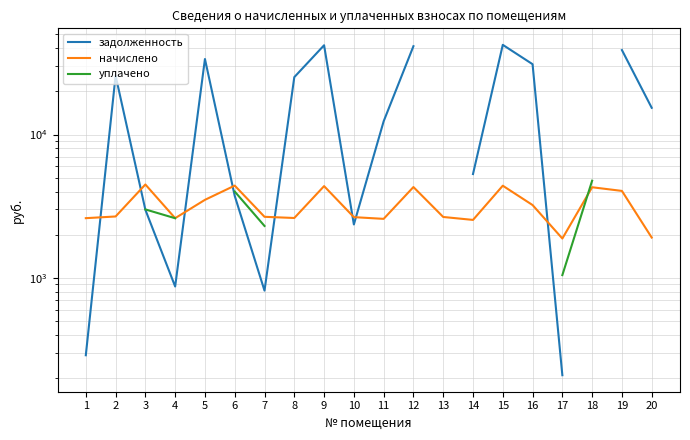

Which category has the highest value across all series?

15